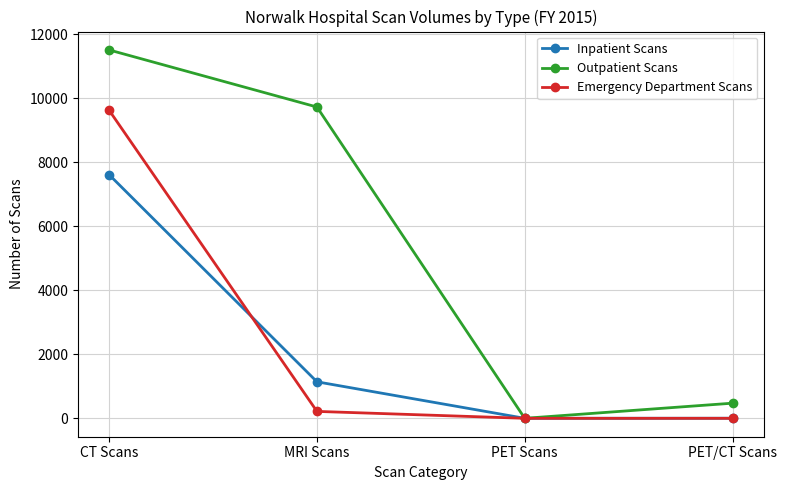

What is the label of the 2nd point from the right?

PET Scans